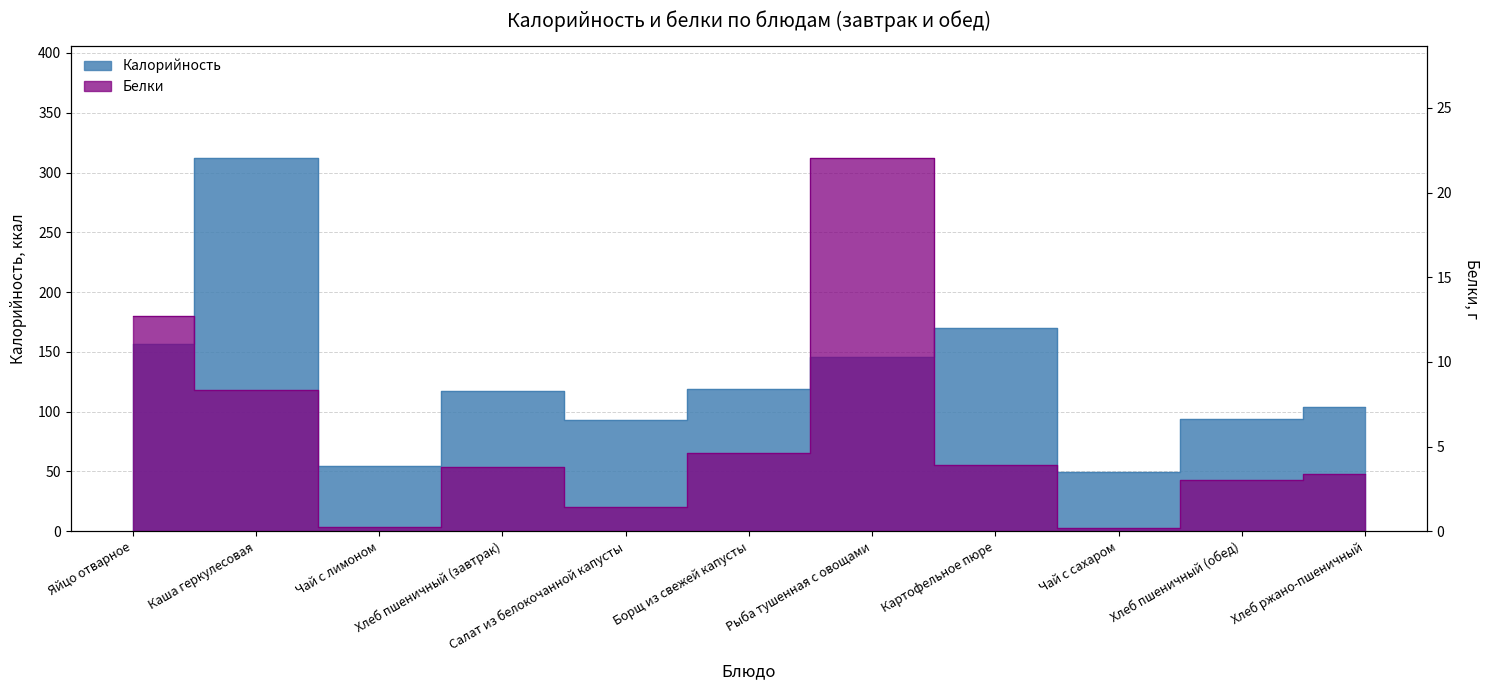

What position from the left is Чай с лимоном?

3